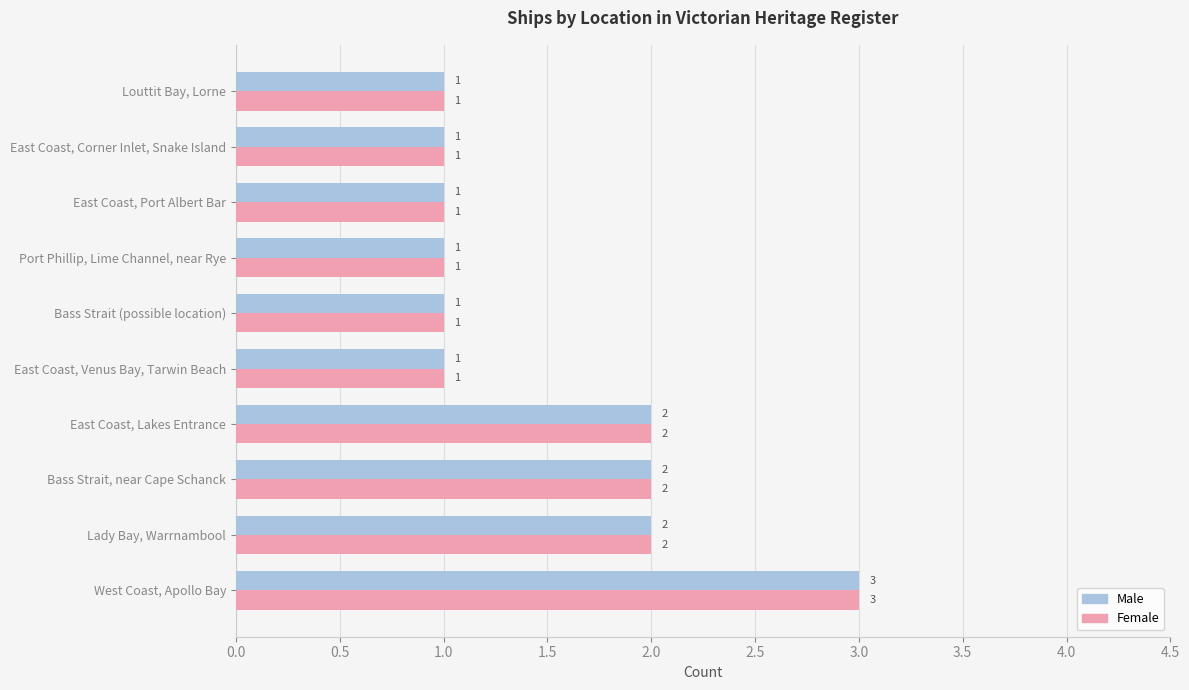

What are all the series names shown in the legend?

Male, Female